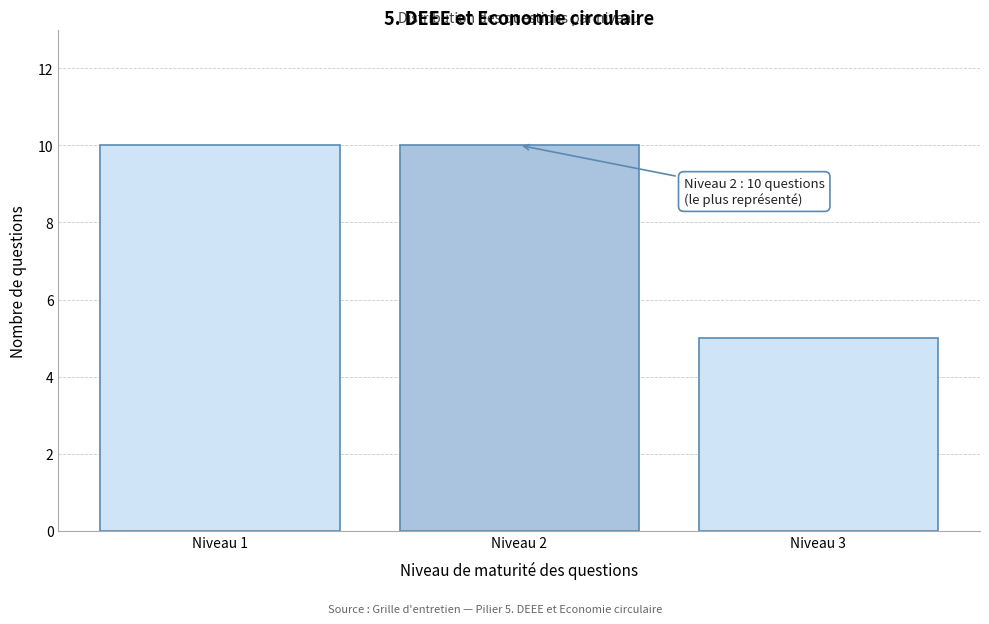

Reading left to right, what are all the values shown in this chart?

10	10	5